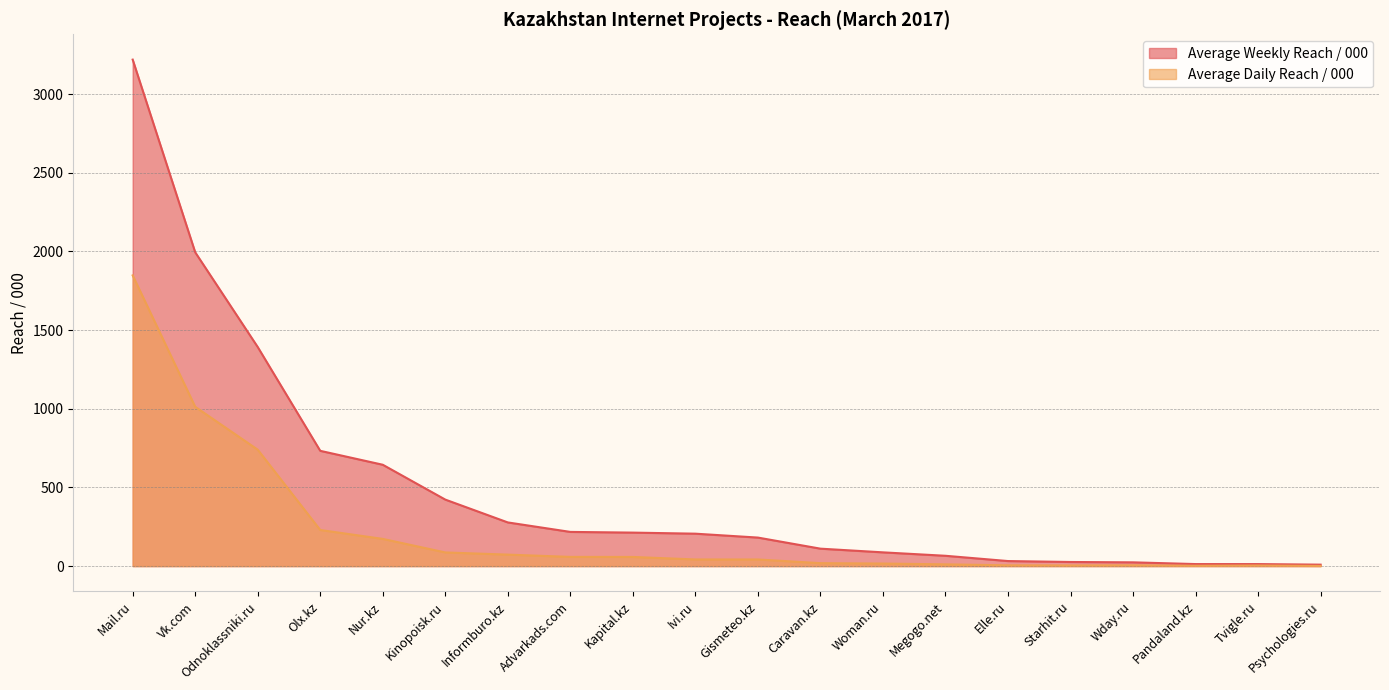

At which label does Average Weekly Reach / 000 reach its peak?

Mail.ru